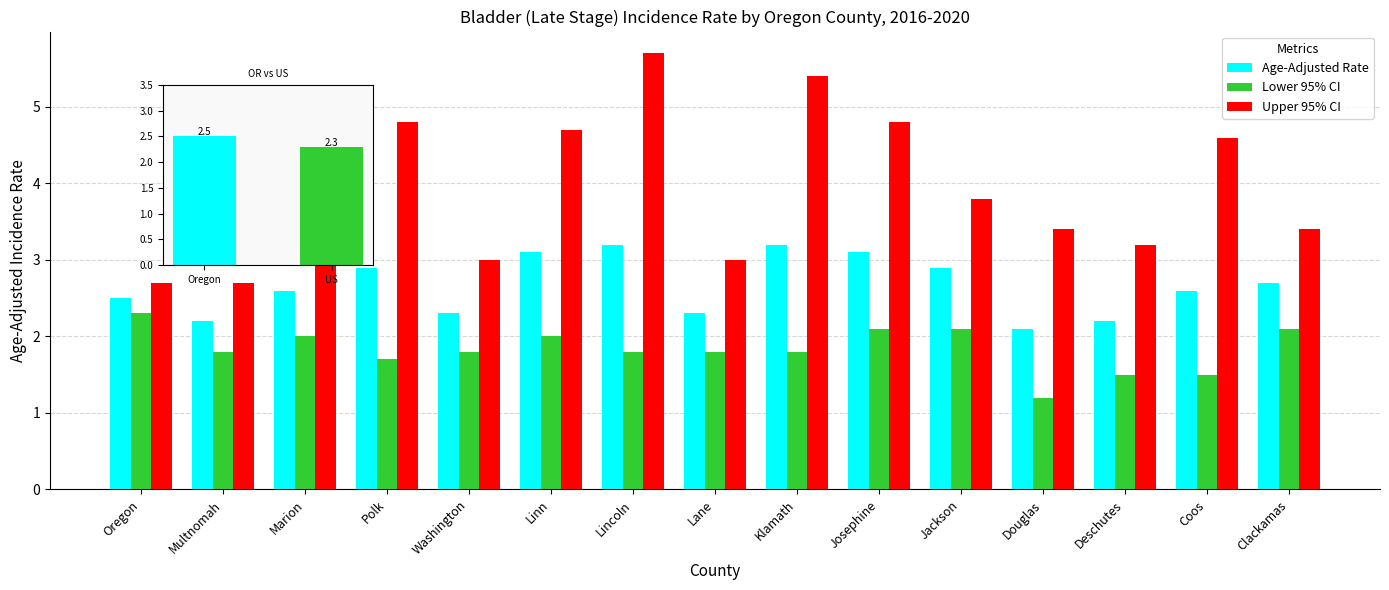

Rank the series at Josephine from highest to lowest value.

Upper 95% CI, Age-Adjusted Rate, Lower 95% CI